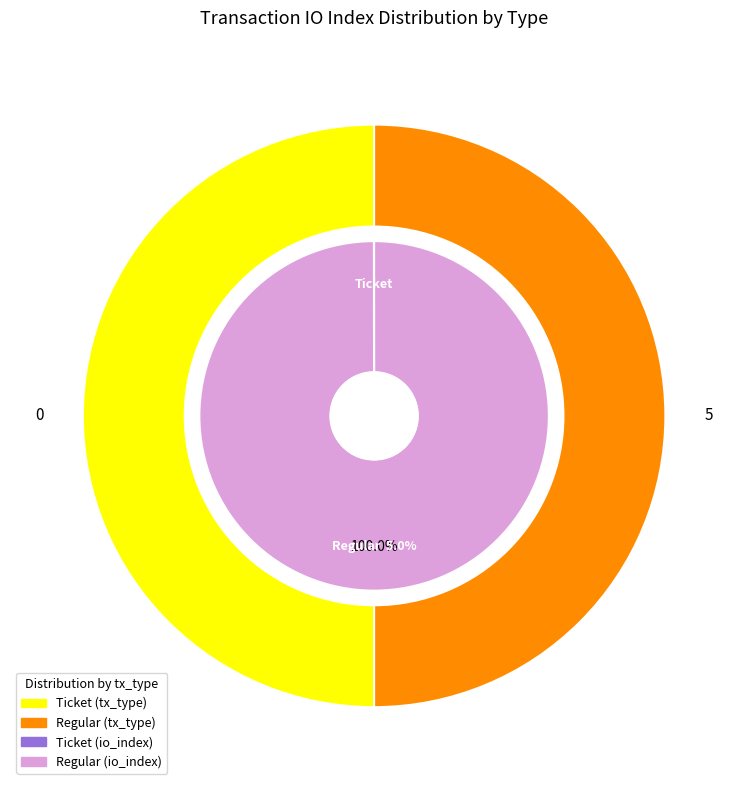

What portion of the pie excludes Ticket?

100.0%